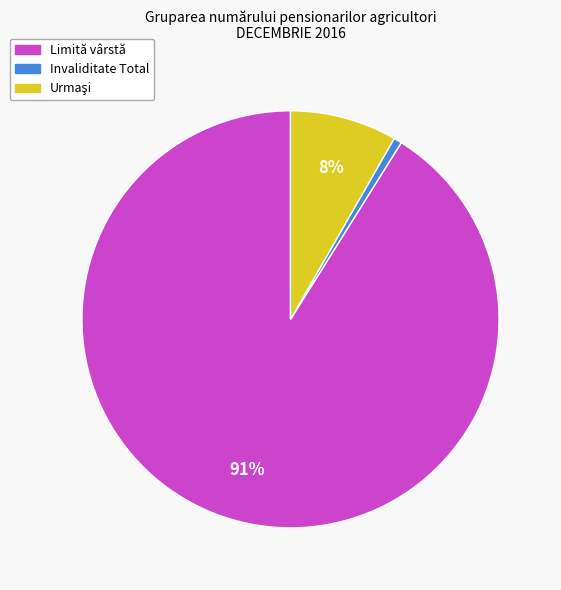

To the nearest percent, what is the difference between the largest and smallest slice percentages?

90%